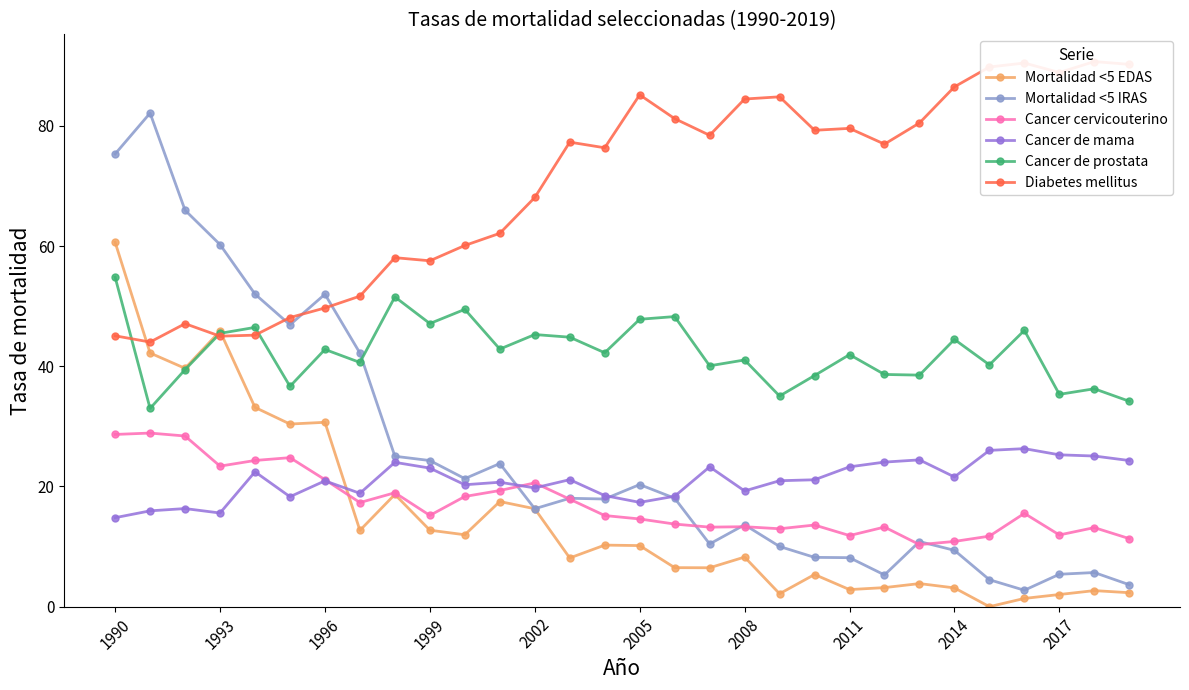

True or false: Cancer cervicouterino and Cancer de prostata intersect in this chart.

False